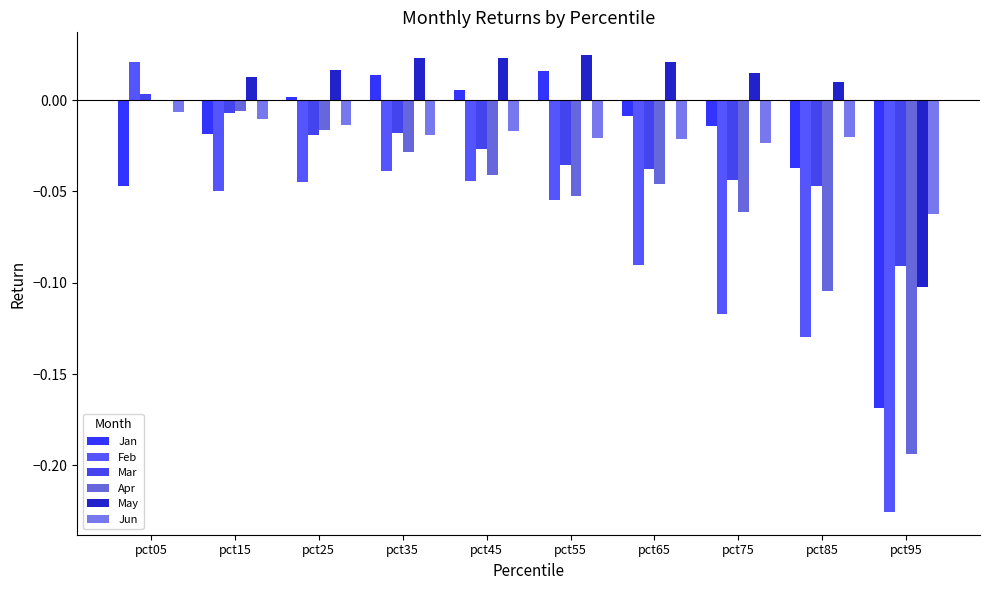

Is it true that Jan equals -0.1 at pct85?

False